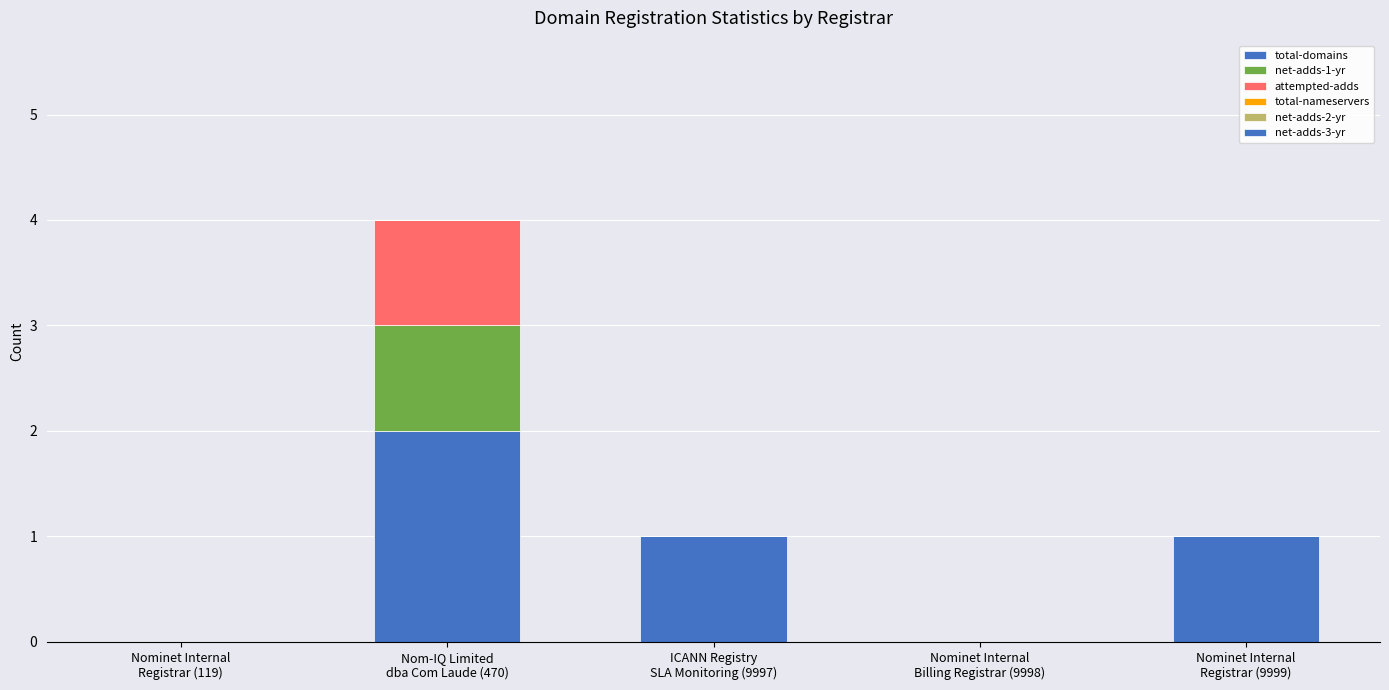

Does the chart contain stacked bars?

Yes